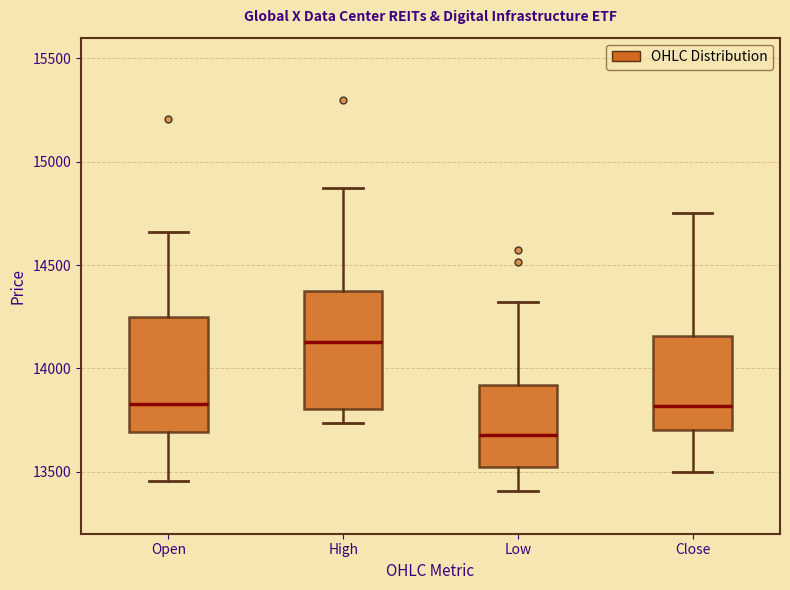

Which box's median line is the lowest?

Low